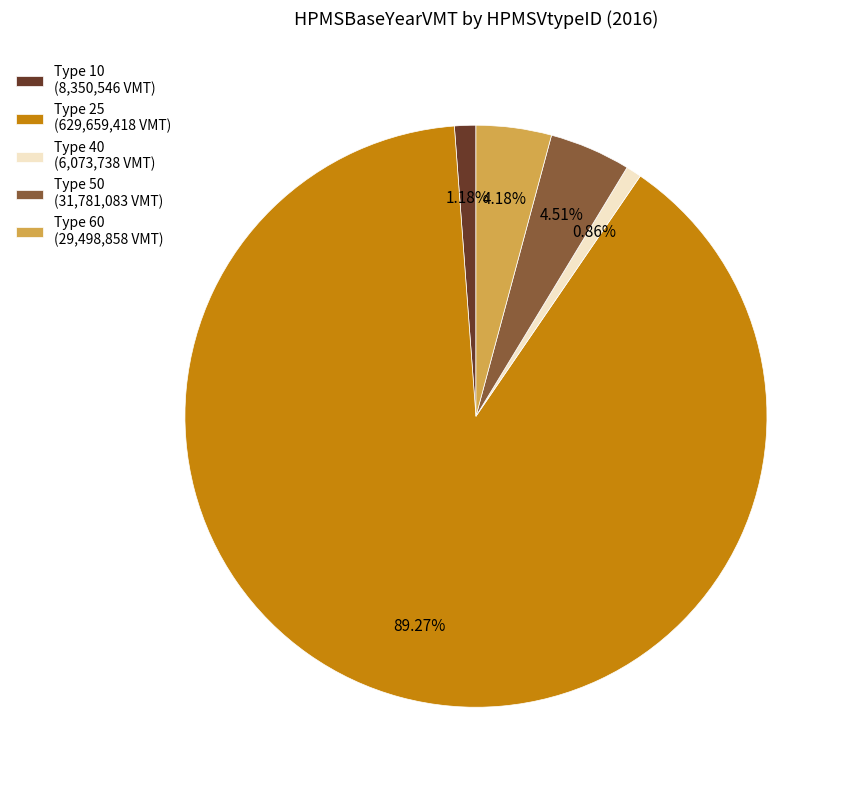

Do Type 50 (31,781,083 VMT) and Type 25 (629,659,418 VMT) together represent more than half of the pie?

Yes